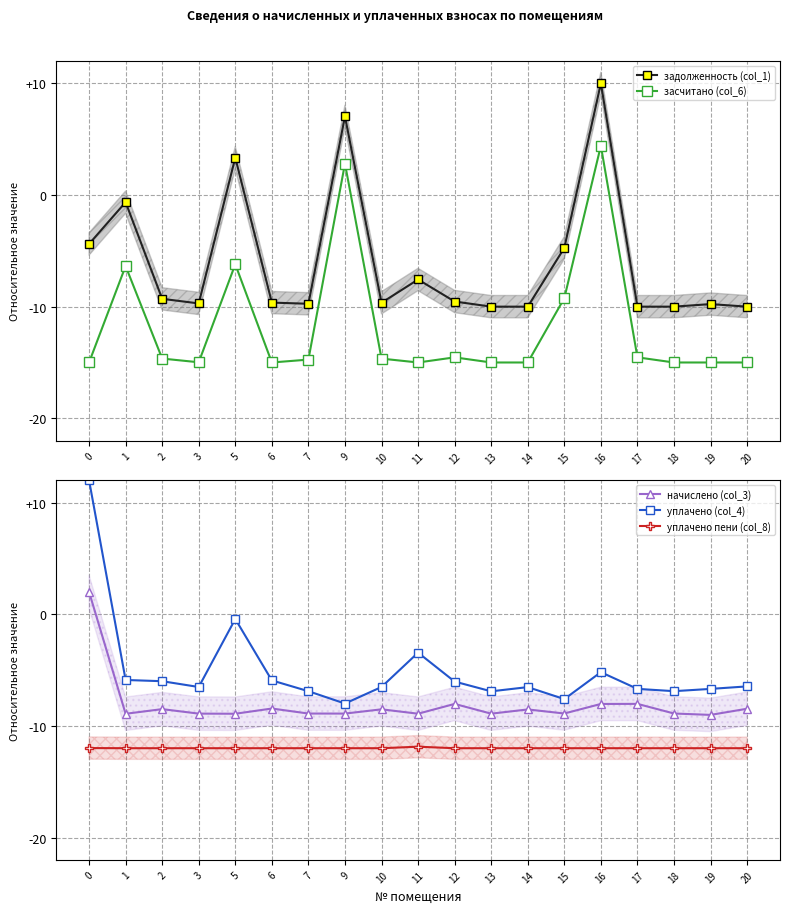

What is the sum of all уплачено пени (col_8) values?

-227.9